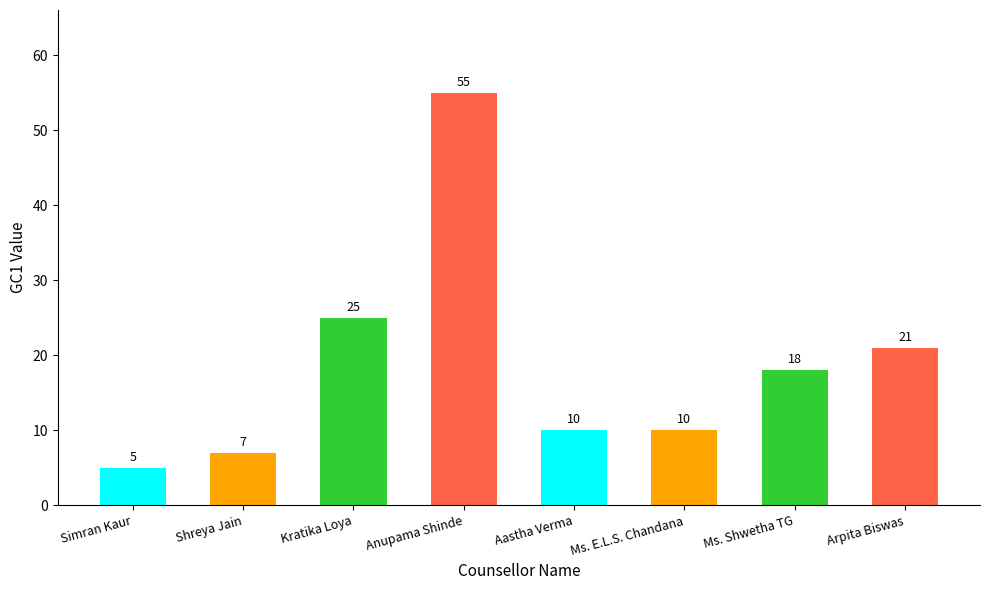

Between Simran Kaur and Aastha Verma, which is larger?

Aastha Verma